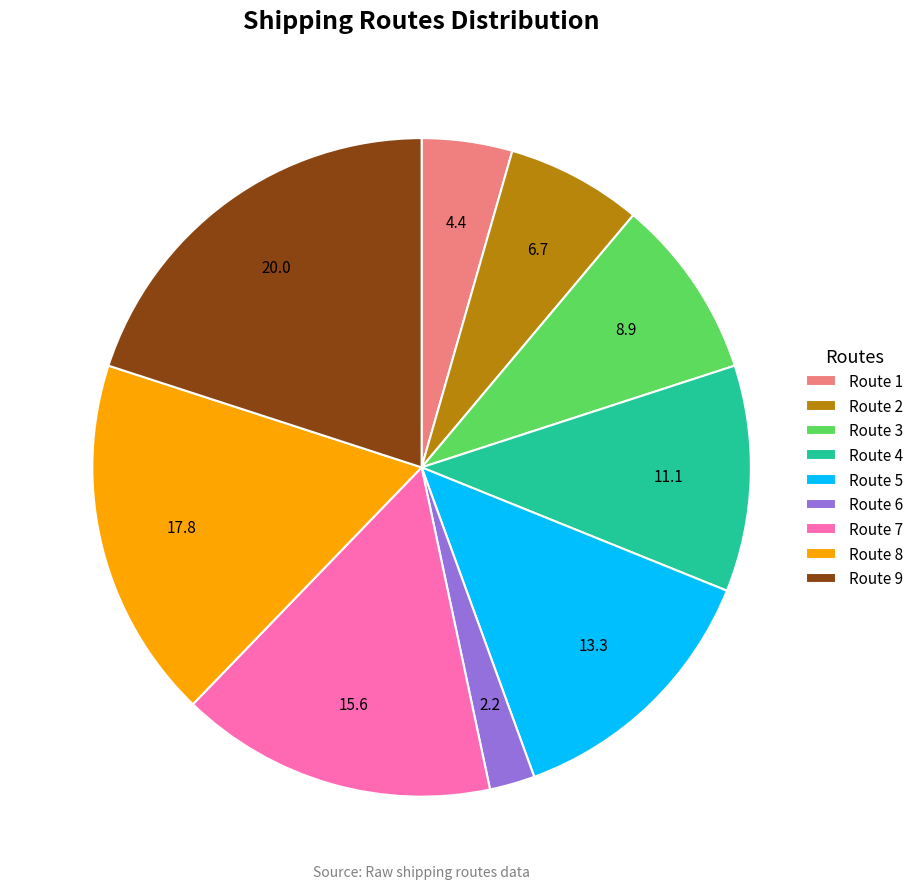

What is the smallest slice in the pie chart?

Route 6